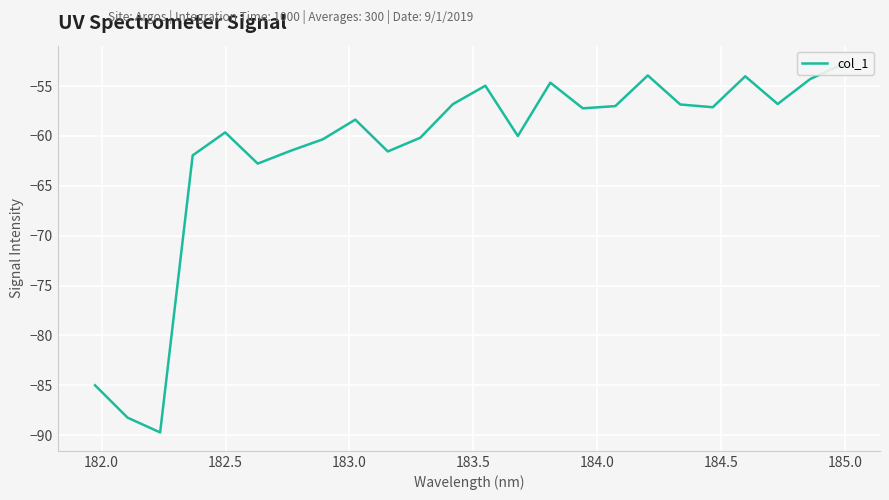

Reading right to left, list all the values displayed in this chart.

-52.8	-54.3	-56.8	-54.0	-57.1	-56.8	-53.9	-57.0	-57.2	-54.7	-60.0	-55.0	-56.8	-60.2	-61.6	-58.4	-60.3	-61.5	-62.8	-59.6	-61.9	-89.7	-88.2	-85.0